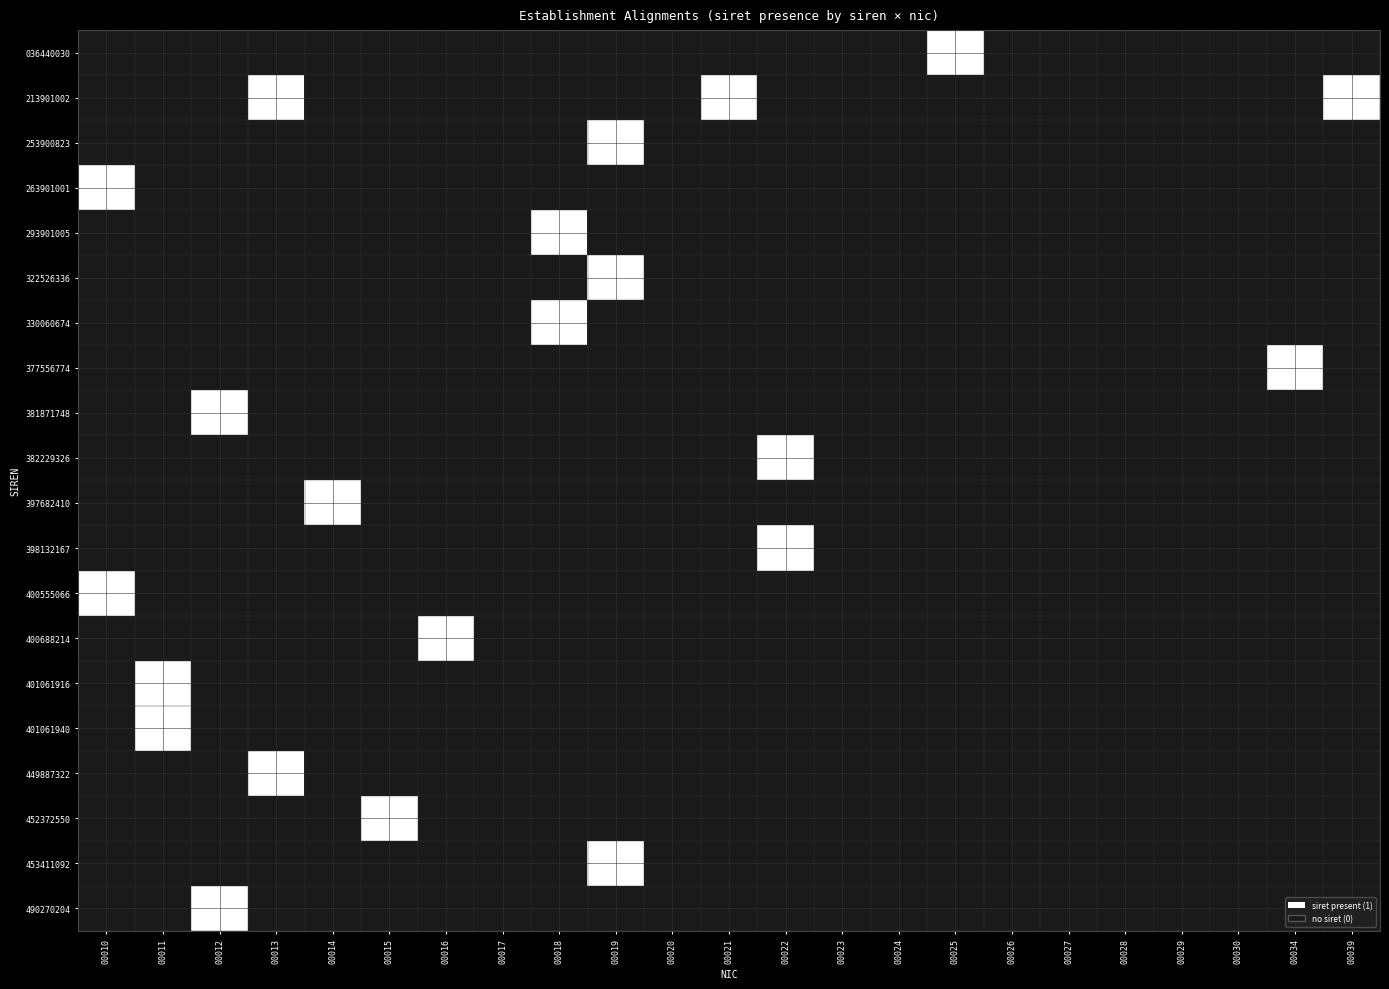

Which has a higher value, 00030 or 00034?

00030